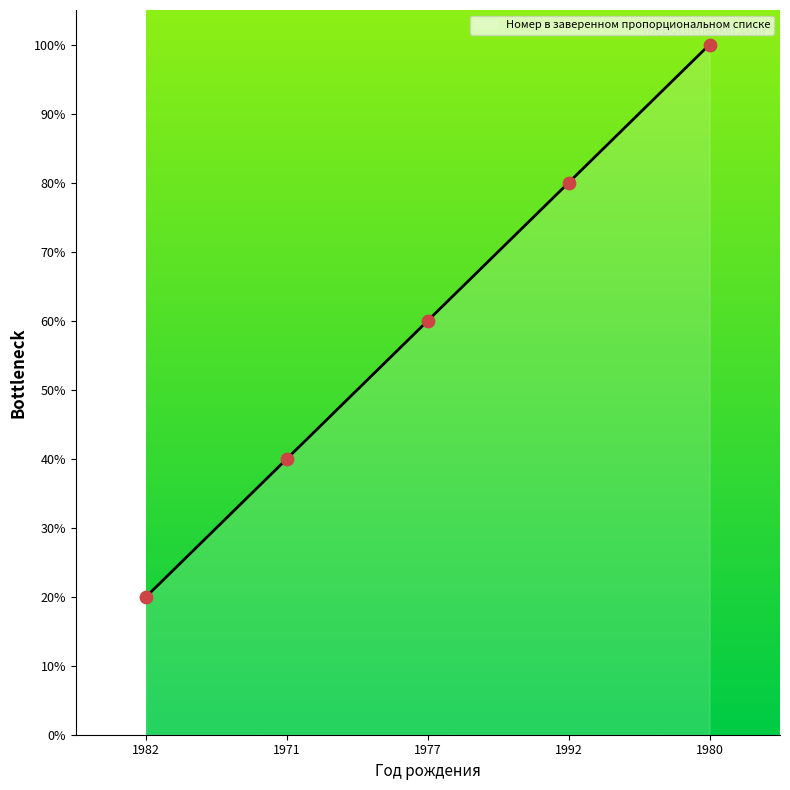

What is the change in value from 1992 to 1980?

+0.2